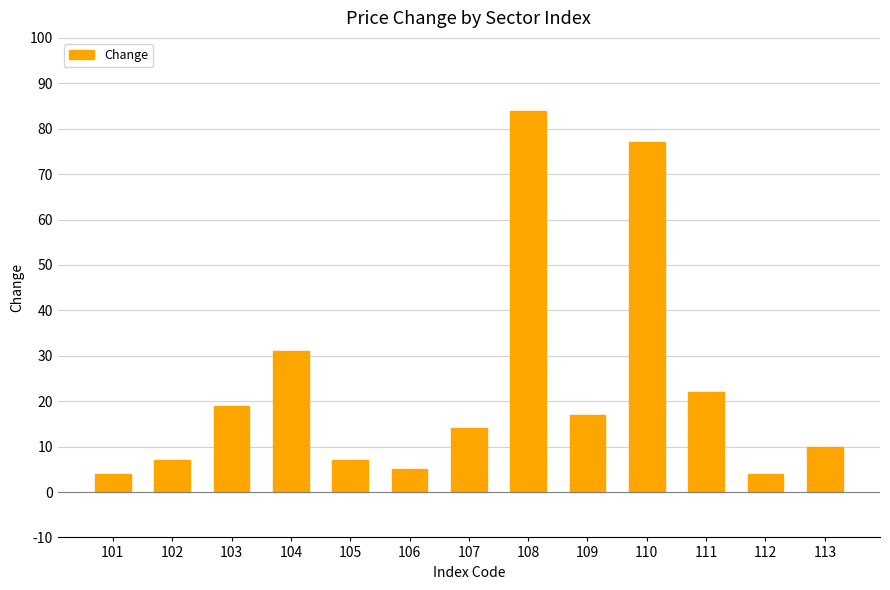

What is the sum of all values?

301